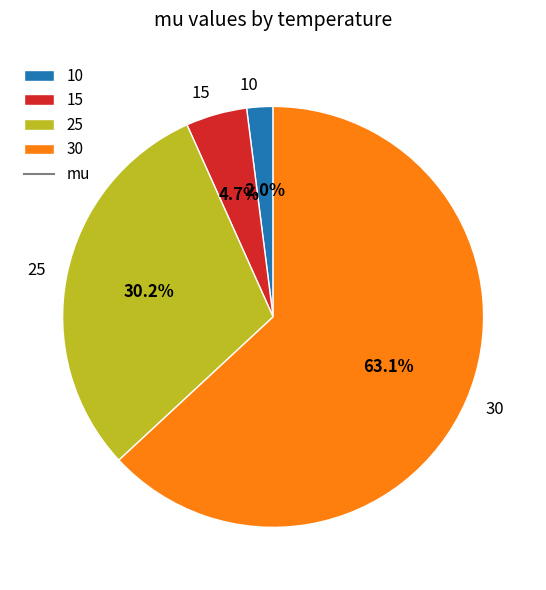

What is the largest slice in the pie chart?

30